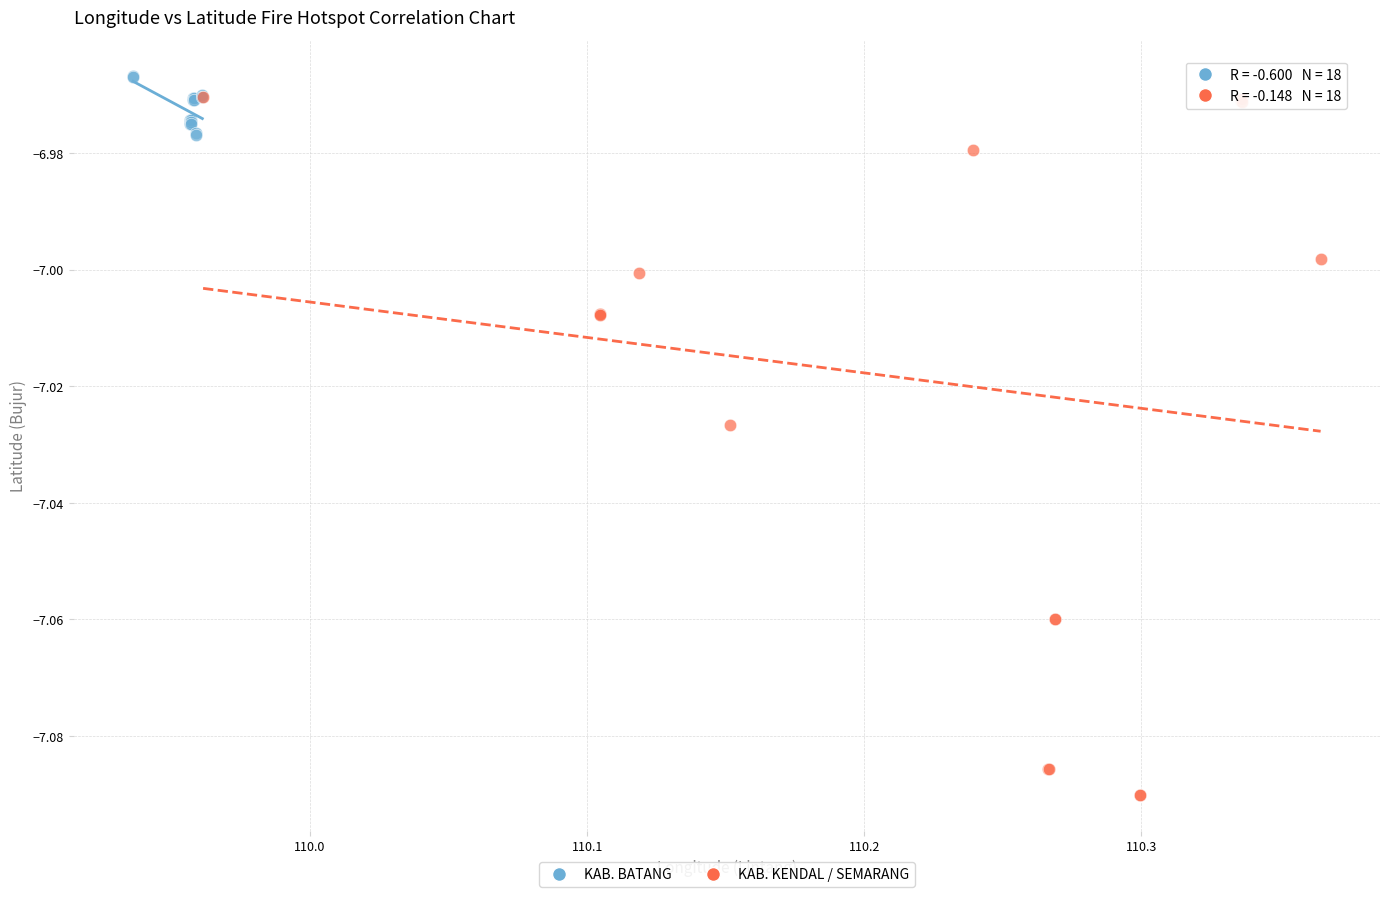

Which series has the widest spread of Y values?

KAB. KENDAL / SEMARANG